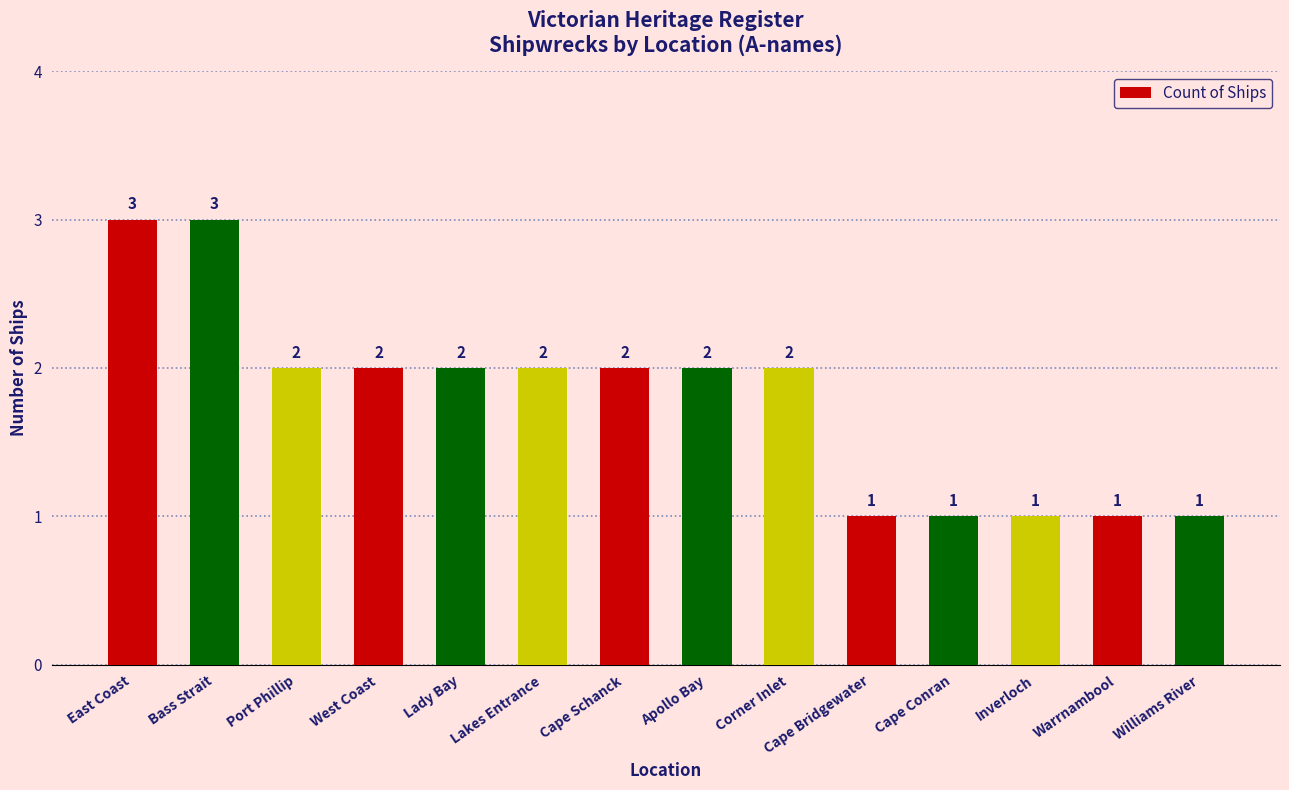

Are the bars grouped side by side (vs. stacked)?

No